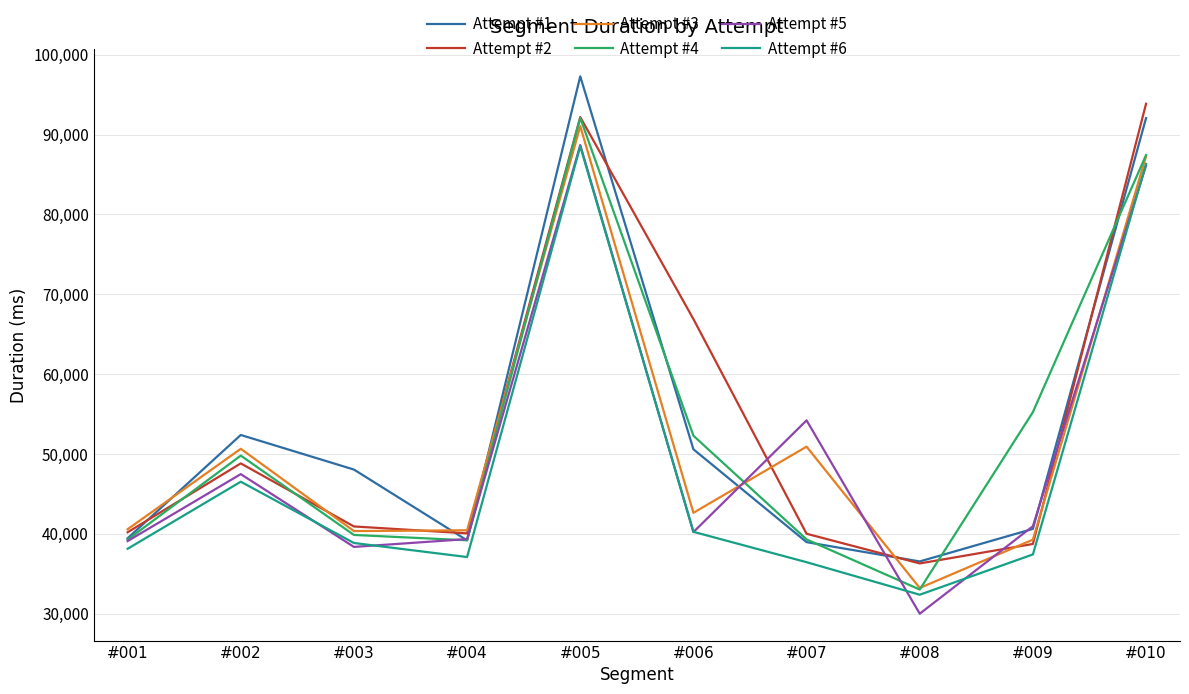

What is the highest value of the Attempt #1 series?

97282